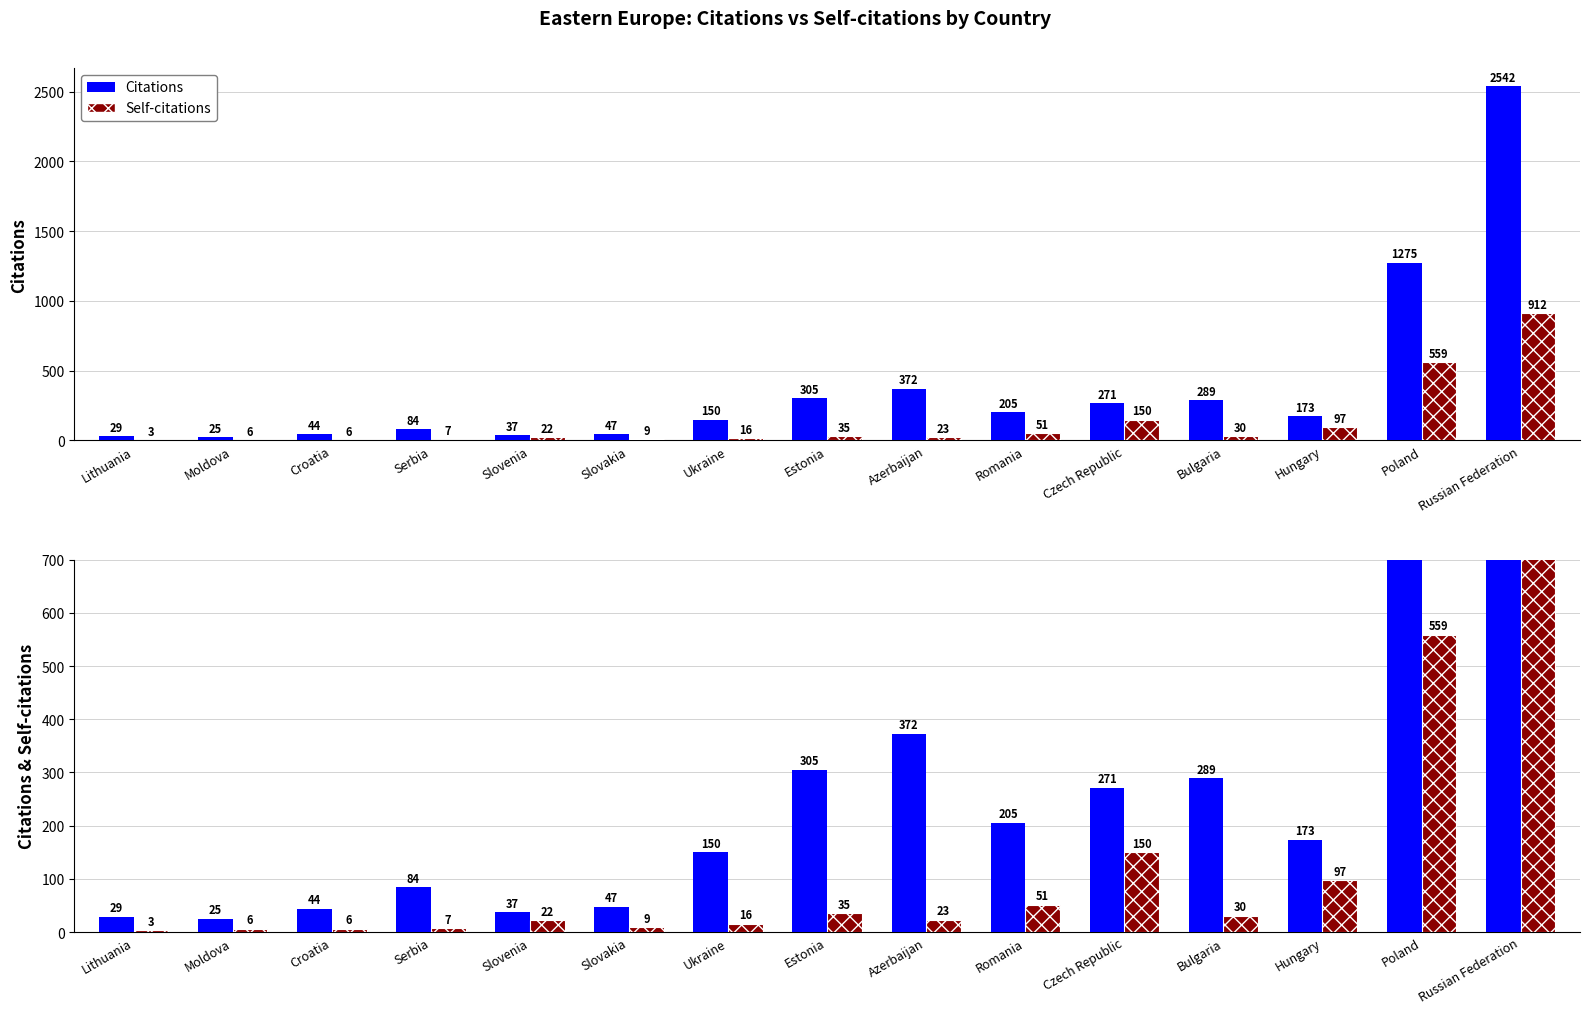

What is the sum of all Self-citations values?

1926